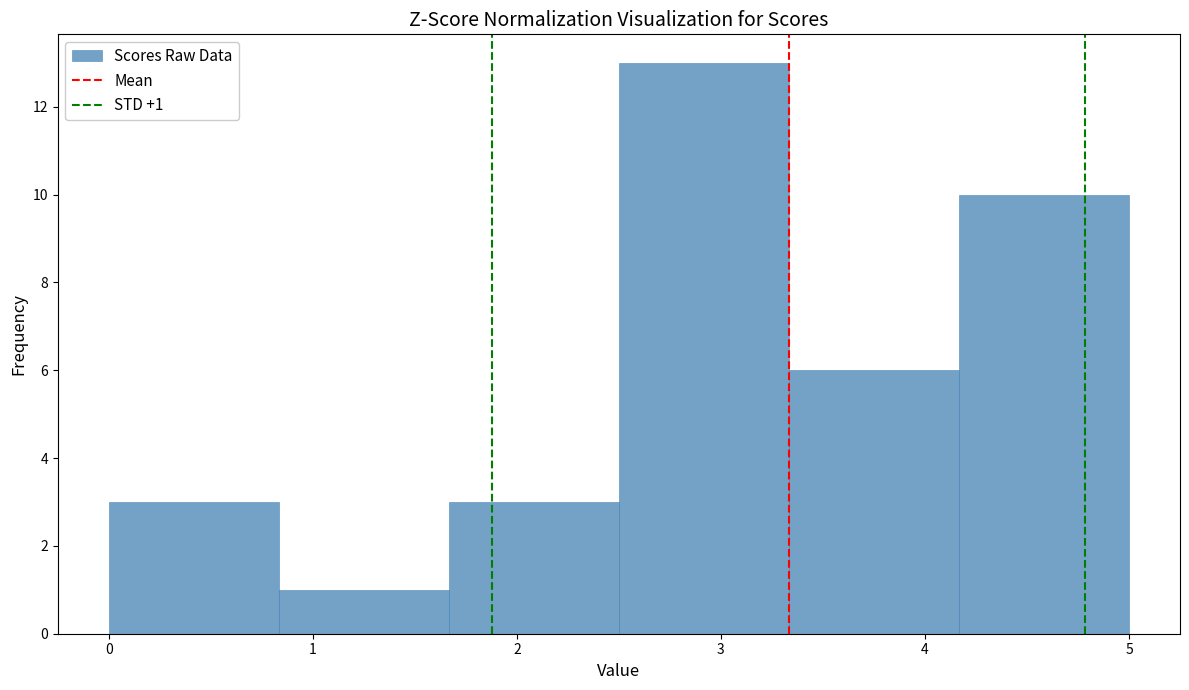

Which range on the x-axis has the tallest bar?

2.5 to 3.3